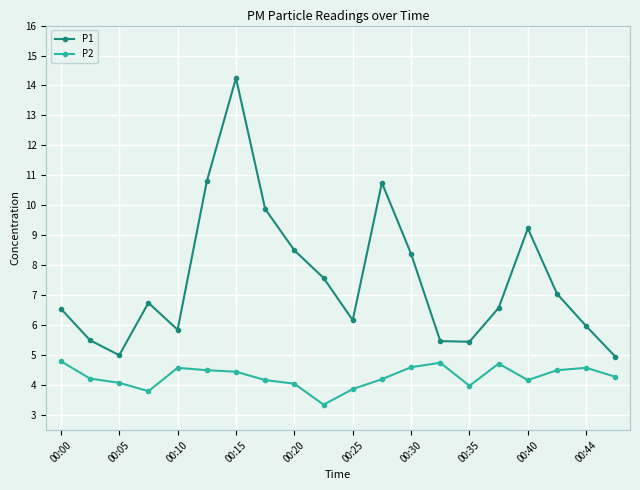

True or false: P1 and P2 cross at least once.

False